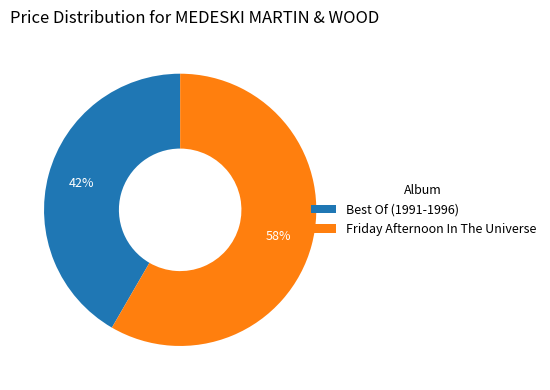

Combined, do Best Of (1991-1996) and Friday Afternoon In The Universe account for over 50%?

Yes